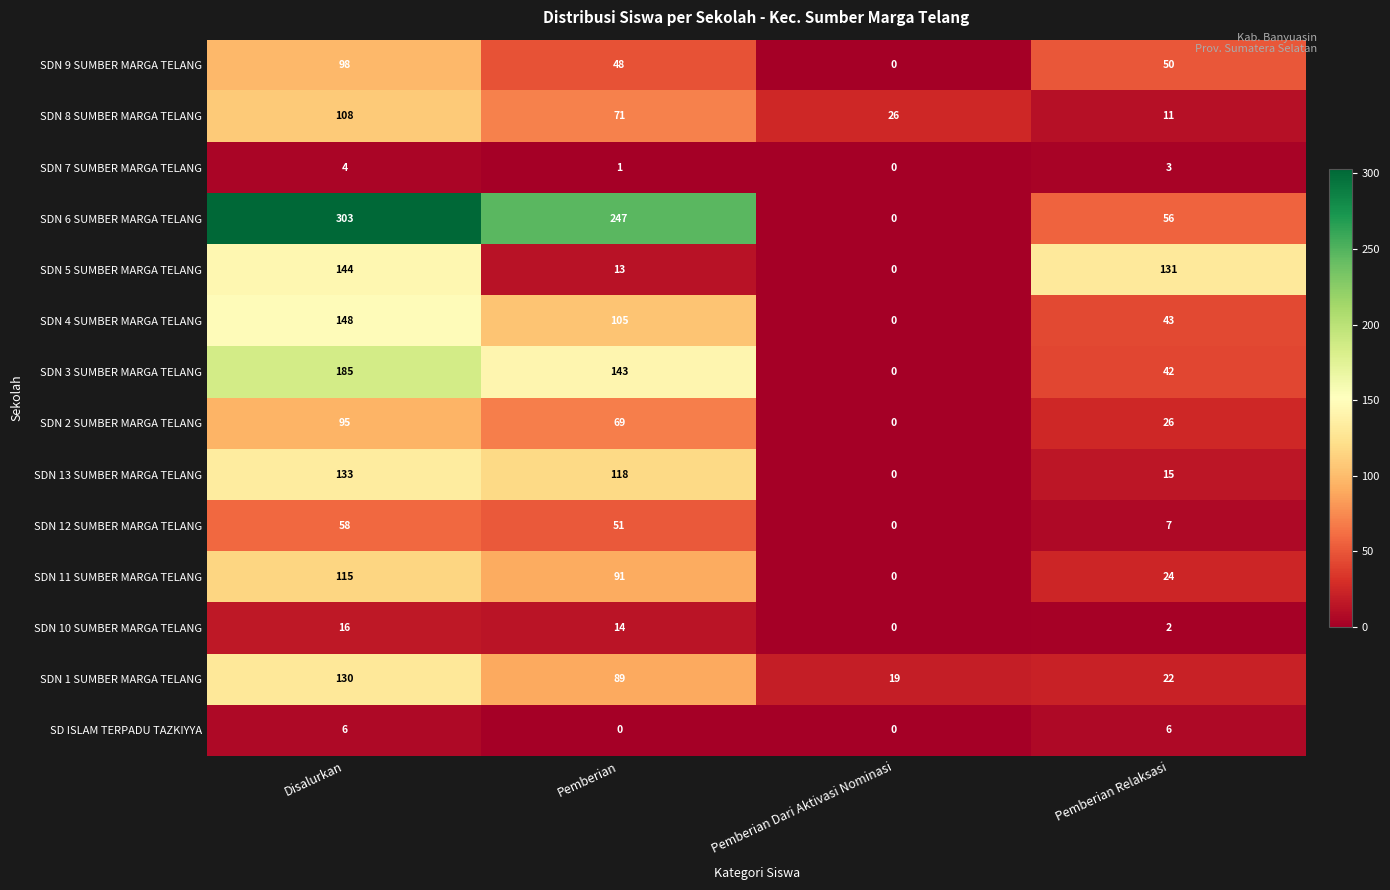

Rank the series by their maximum value, from highest to lowest.

SDN 6 SUMBER MARGA TELANG, SDN 3 SUMBER MARGA TELANG, SDN 4 SUMBER MARGA TELANG, SDN 5 SUMBER MARGA TELANG, SDN 13 SUMBER MARGA TELANG, SDN 1 SUMBER MARGA TELANG, SDN 11 SUMBER MARGA TELANG, SDN 8 SUMBER MARGA TELANG, SDN 9 SUMBER MARGA TELANG, SDN 2 SUMBER MARGA TELANG, SDN 12 SUMBER MARGA TELANG, SDN 10 SUMBER MARGA TELANG, SD ISLAM TERPADU TAZKIYYA, SDN 7 SUMBER MARGA TELANG